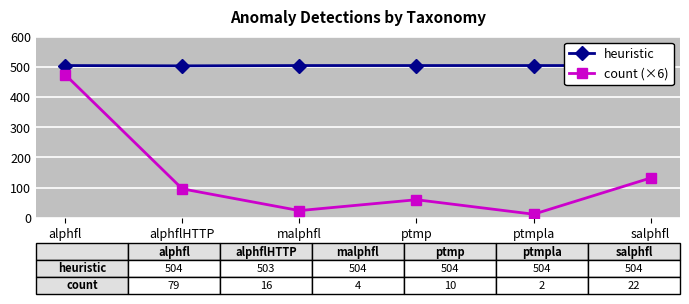

Which series has the largest total across all categories?

heuristic